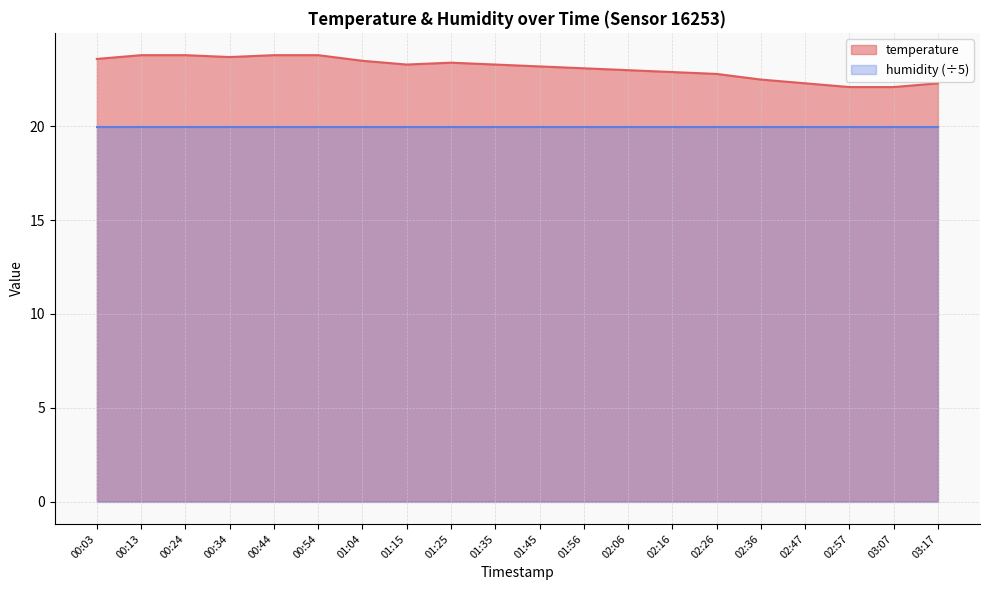

Approximately how many times larger is the value at 02:57 compared to 00:54?

0.9